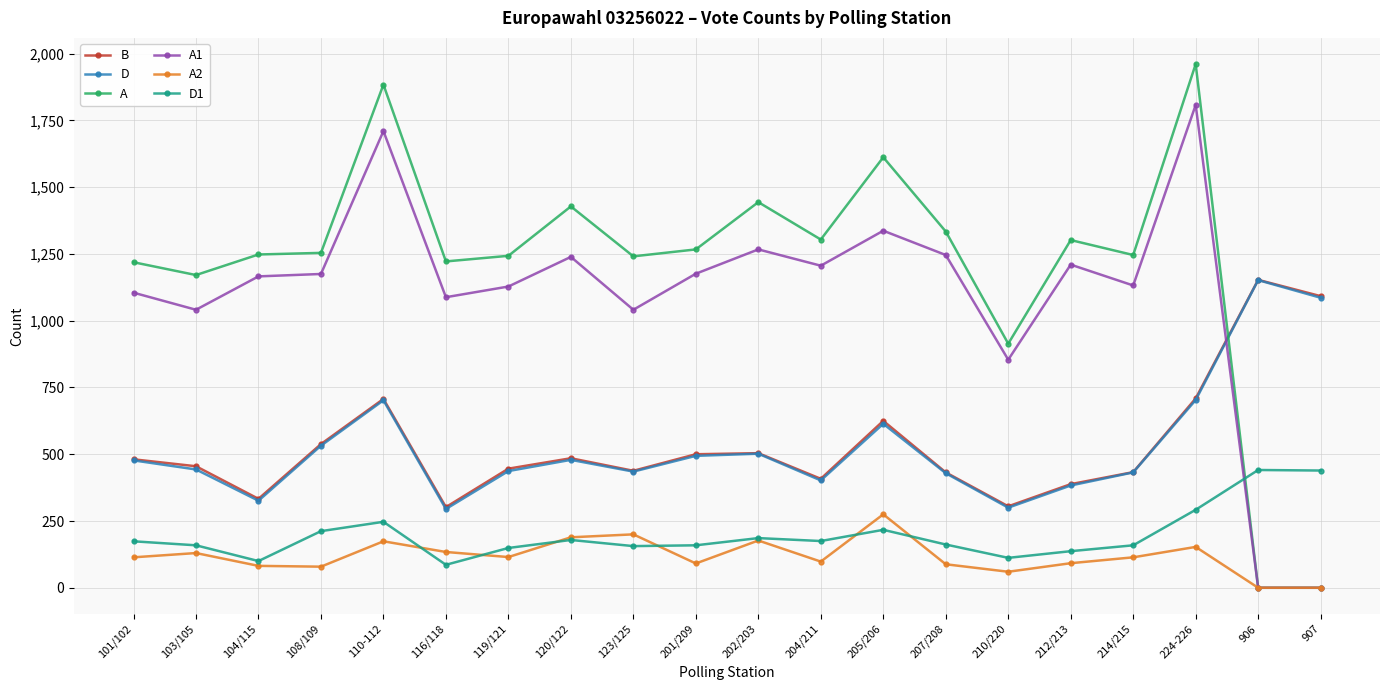

What position from the left is 214/215?

17